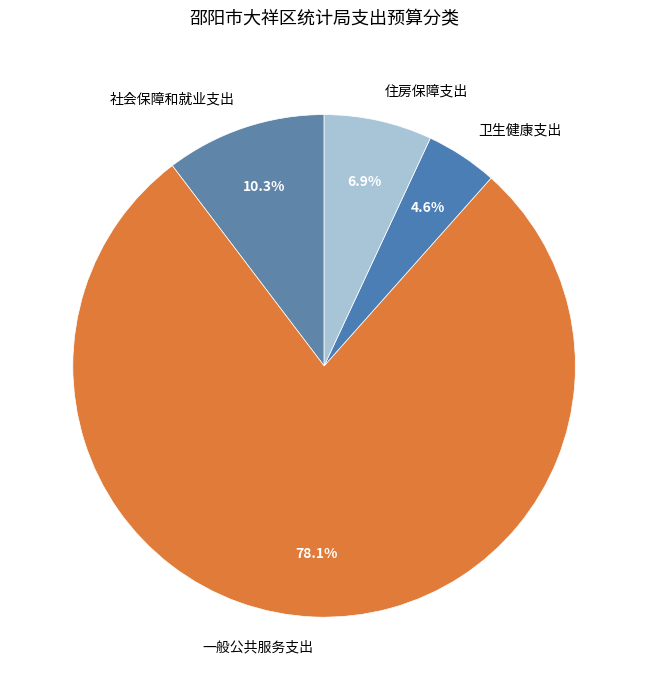

Is it true that 一般公共服务支出 is 78% of the pie?

True